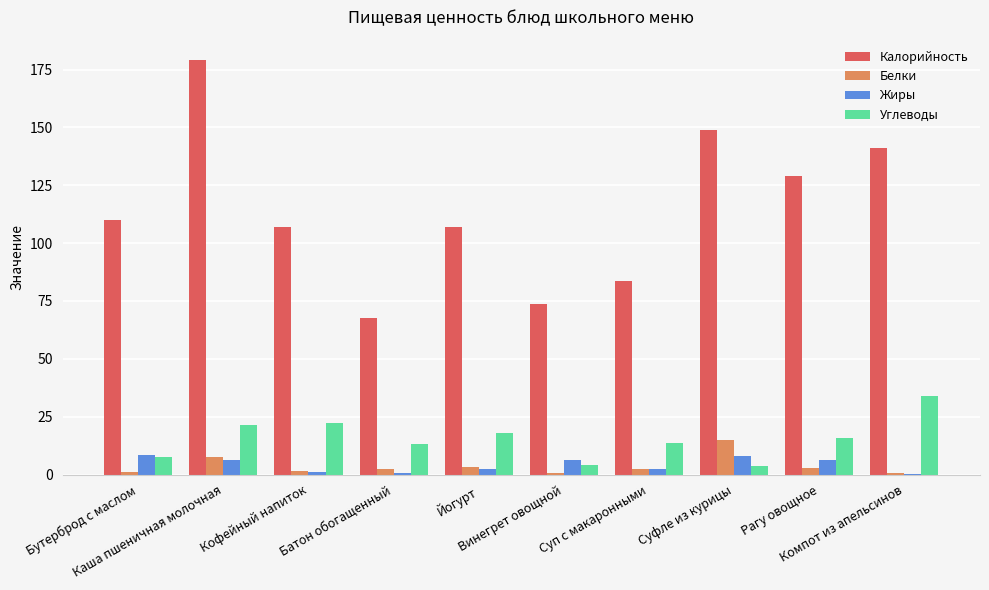

How many values in the Жиры series exceed 6?

5